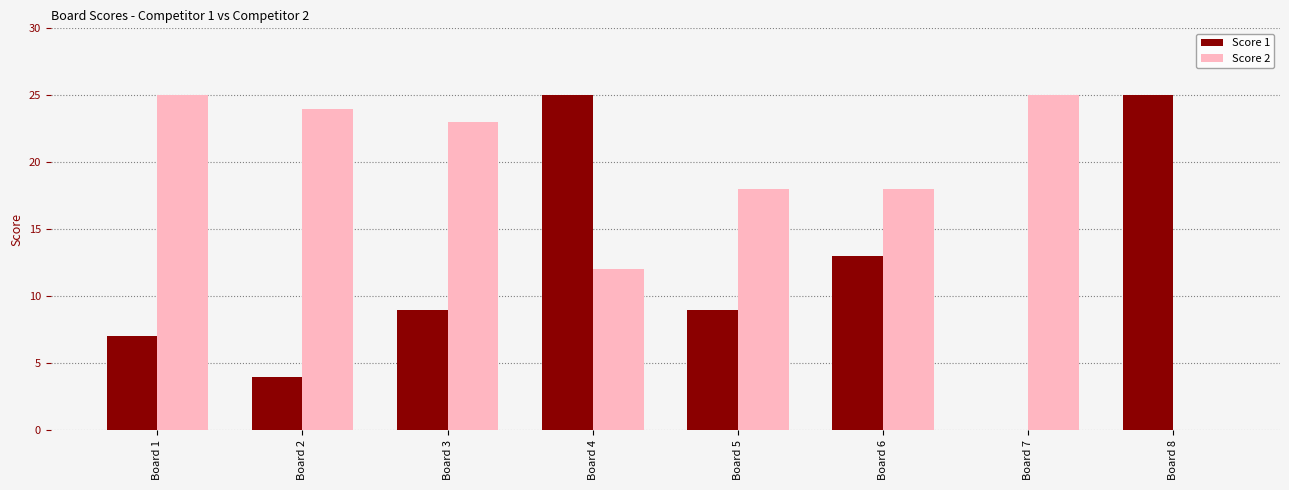

What is the total value across all series at Board 3?

32